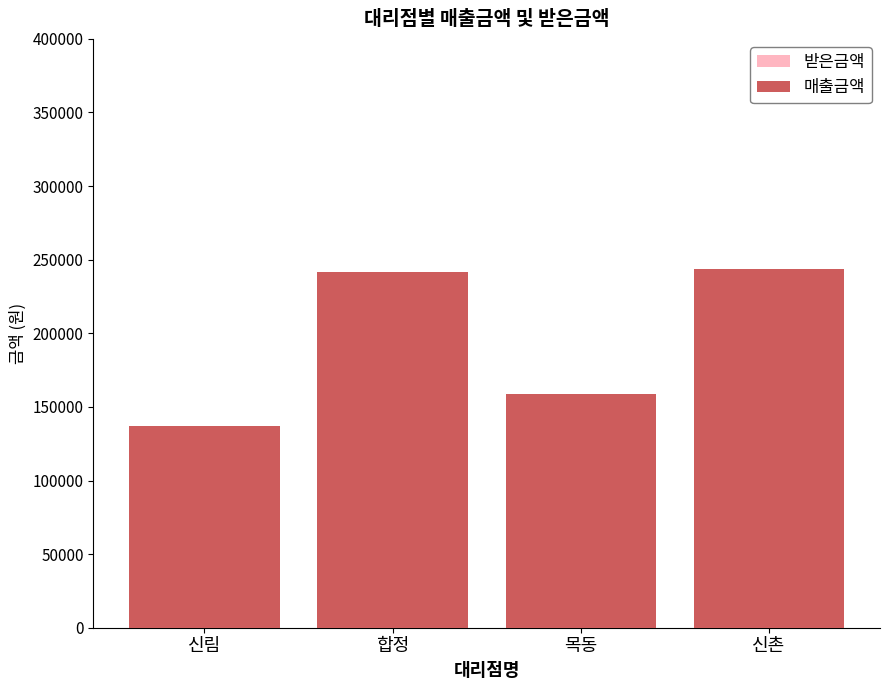

At which category is the sum across all series the highest?

신촌